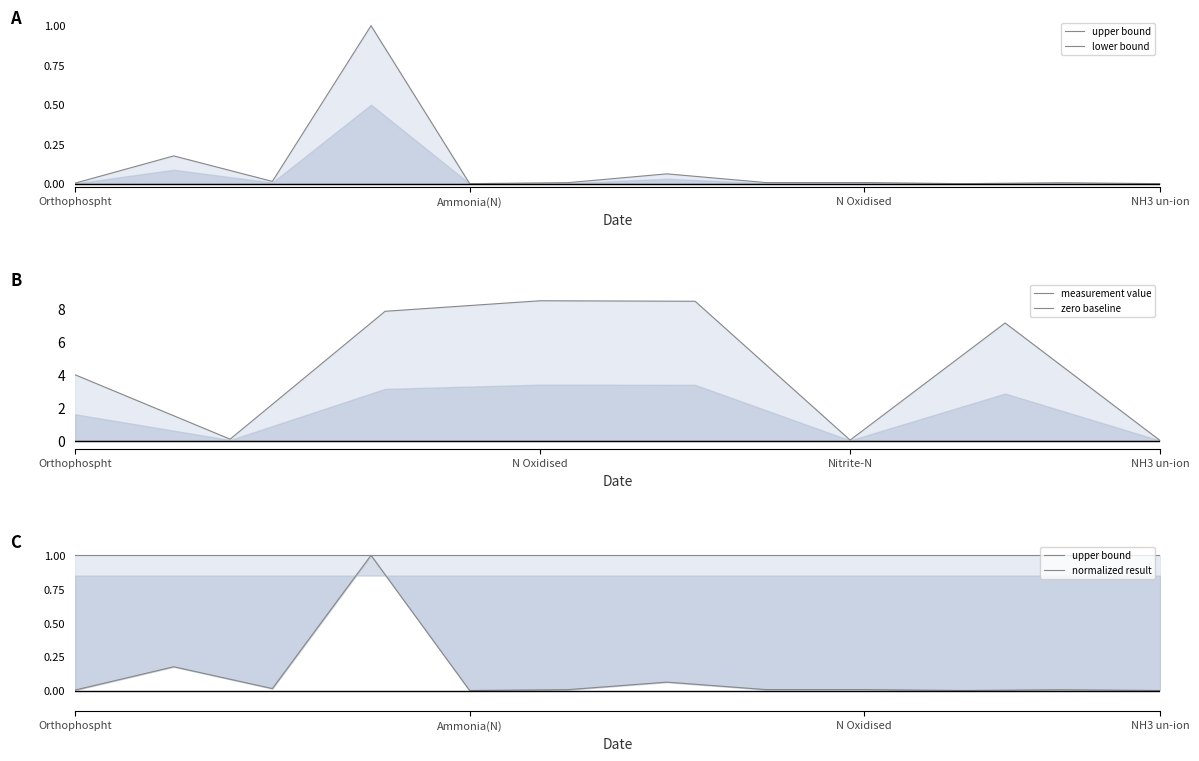

How many points are higher than both their immediate neighbors (excluding endpoints)?

4